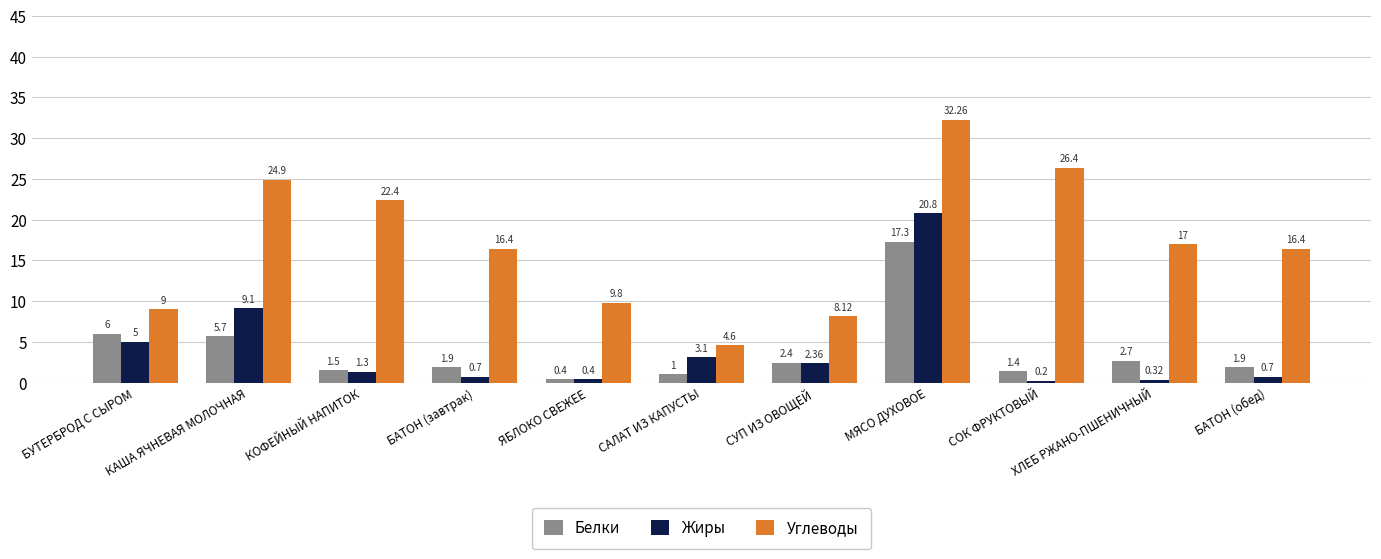

What are all the series names shown in the legend?

Белки, Жиры, Углеводы